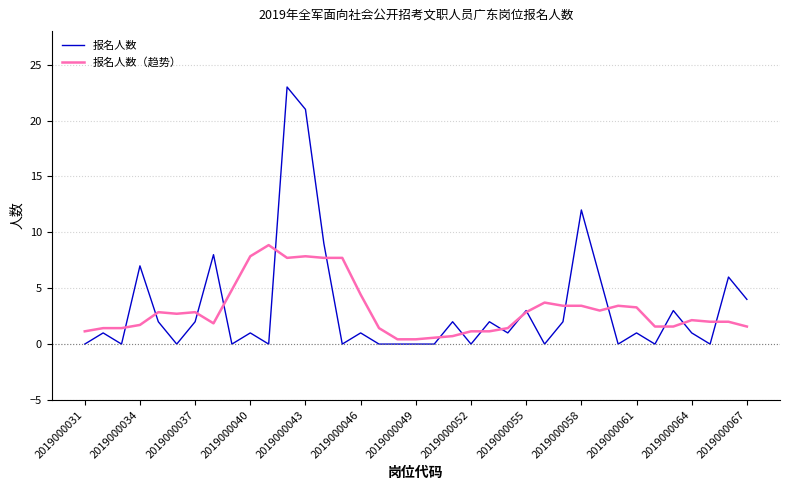

At how many categories does at least one series exceed 11?

3